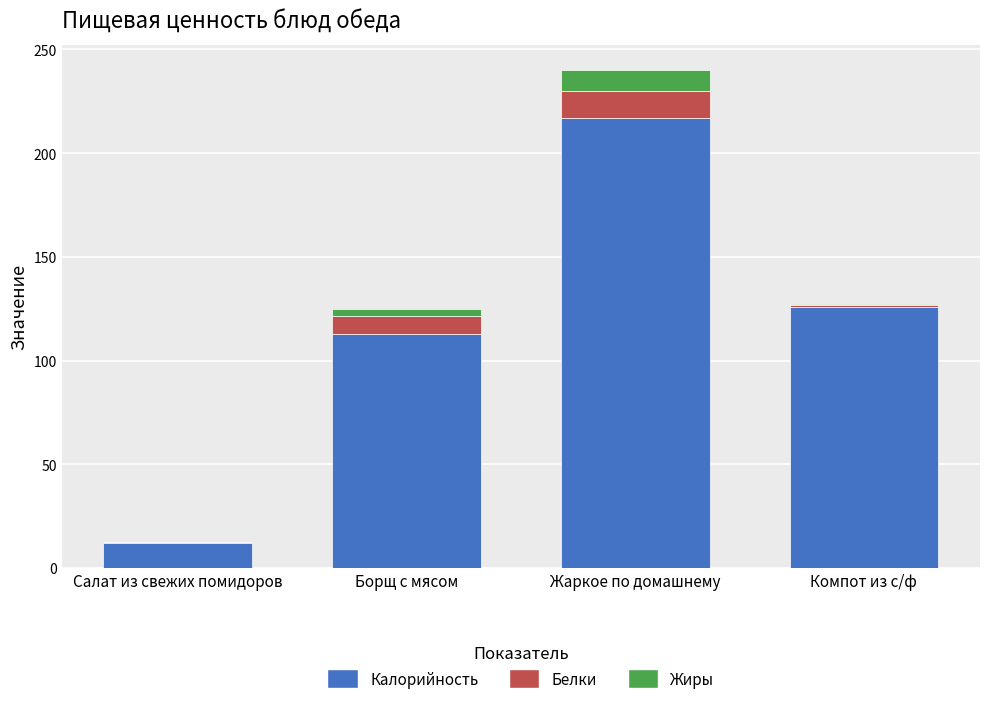

At which category is the sum across all series the highest?

Жаркое по домашнему